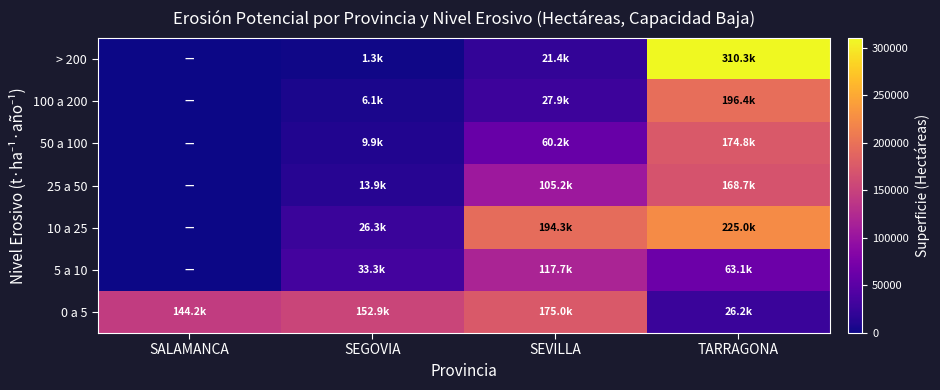

What is the spread (max minus min) of values at SEVILLA?

172854.0